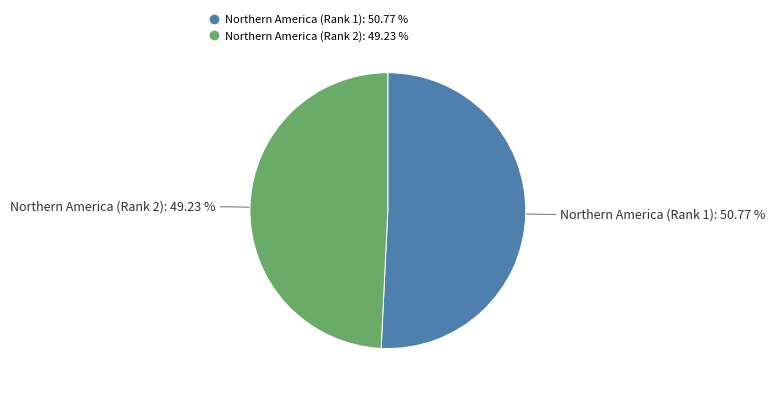

Do Northern America (Rank 2) and Northern America (Rank 1) together represent more than half of the pie?

Yes